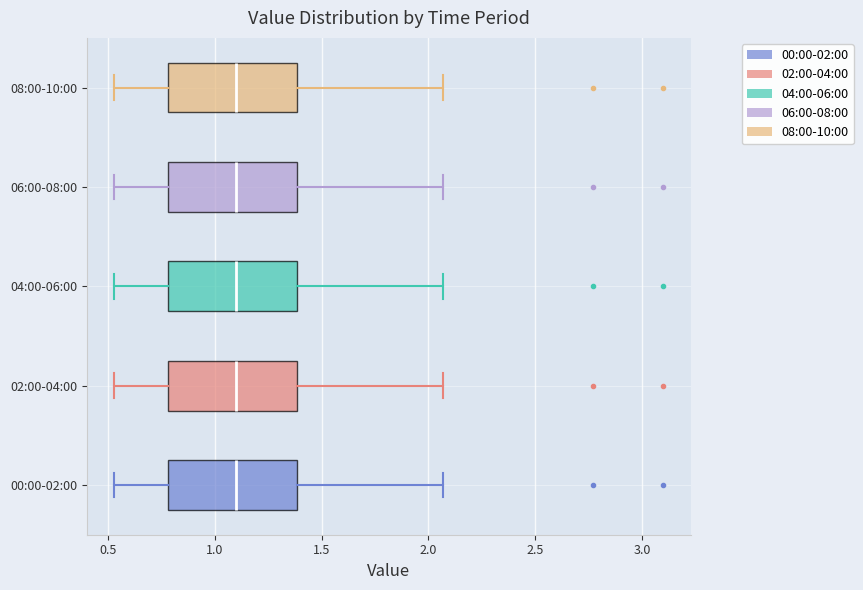

Reading bottom to top, read every box against the x-axis: the position of its median line, the range the box covers, and the ends of its whiskers. The values are not printed on the chart, so give them approximately, as read against the axis.

00:00-02:00: median 1.10, box 0.80 to 1.40, whiskers 0.55 to 2.05
02:00-04:00: median 1.10, box 0.80 to 1.40, whiskers 0.55 to 2.05
04:00-06:00: median 1.10, box 0.80 to 1.40, whiskers 0.55 to 2.05
06:00-08:00: median 1.10, box 0.80 to 1.40, whiskers 0.55 to 2.05
08:00-10:00: median 1.10, box 0.80 to 1.40, whiskers 0.55 to 2.05